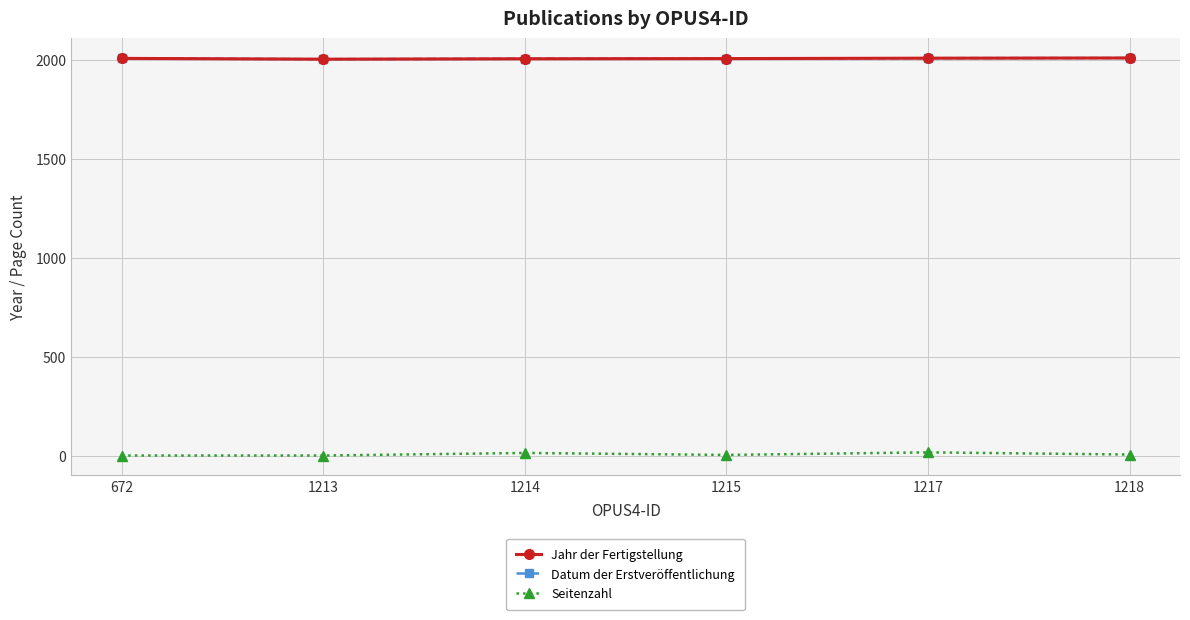

How many values in the Datum der Erstveröffentlichung series exceed 2008?

2